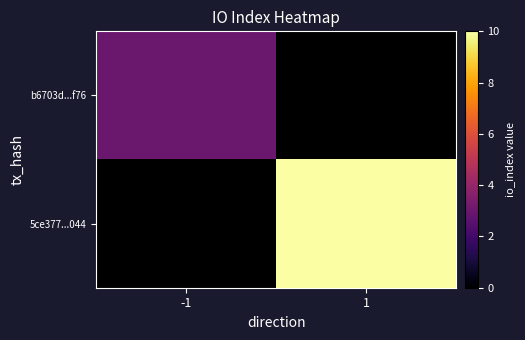

Rank the series at -1 from highest to lowest value.

b6703d...f76, 5ce377...044